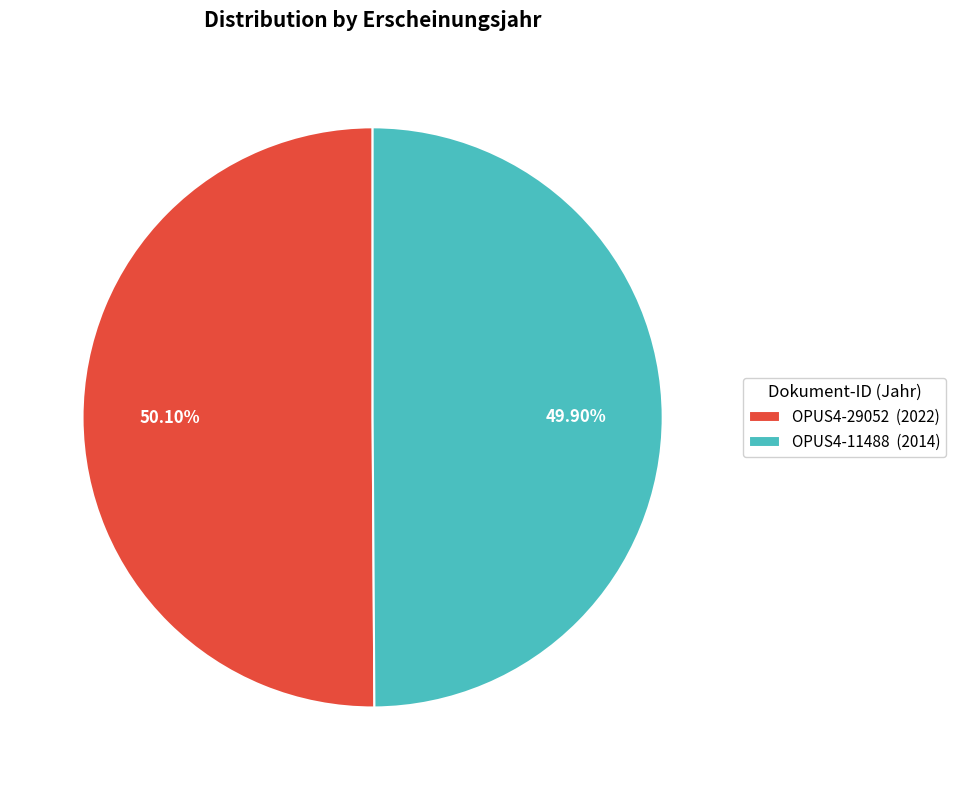

How many segments does this pie chart have?

2